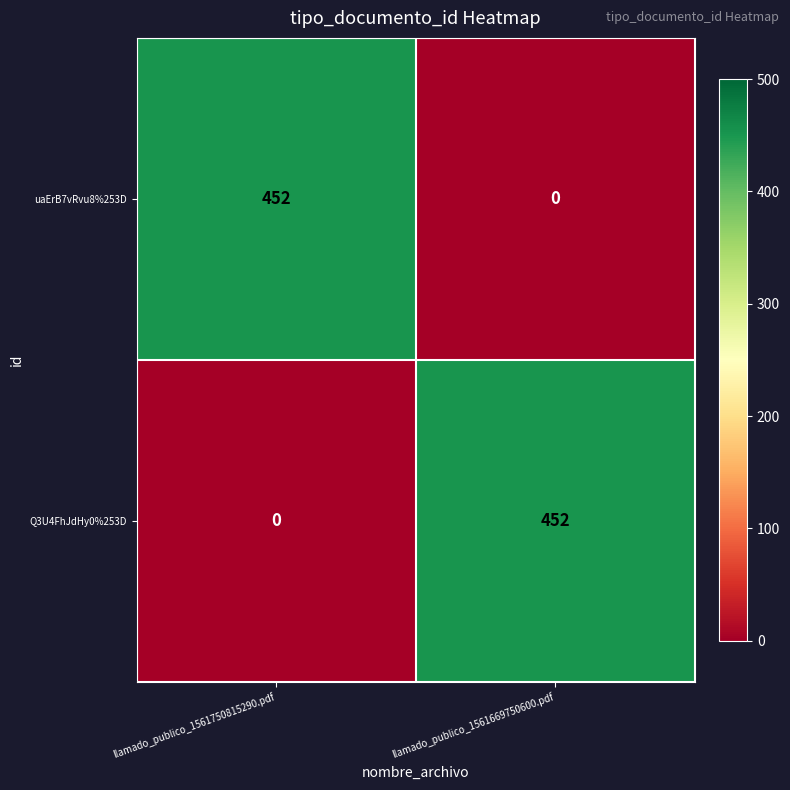

What is the average value of the Q3U4FhJdHy0%253D series?

226